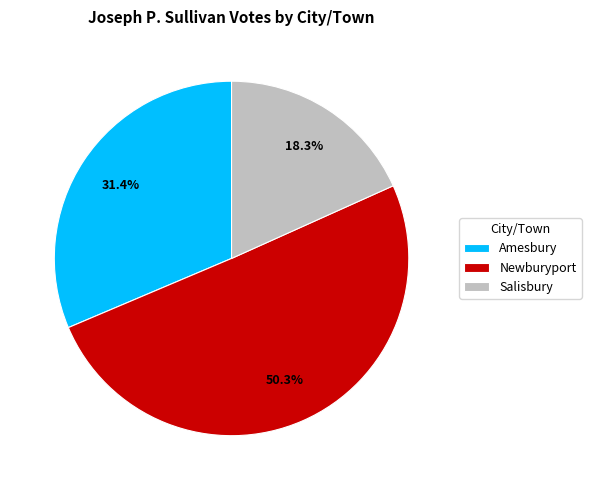

To the nearest percent, what portion does Newburyport represent?

50%